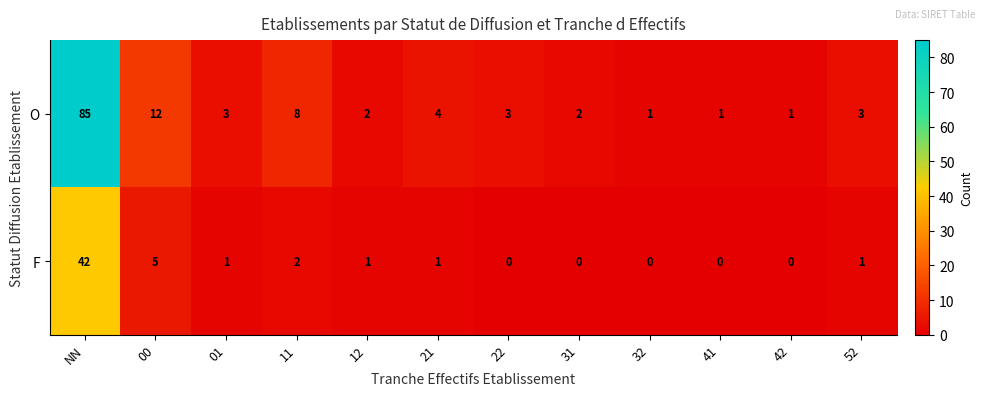

What is the difference between the highest and lowest values at 22?

3